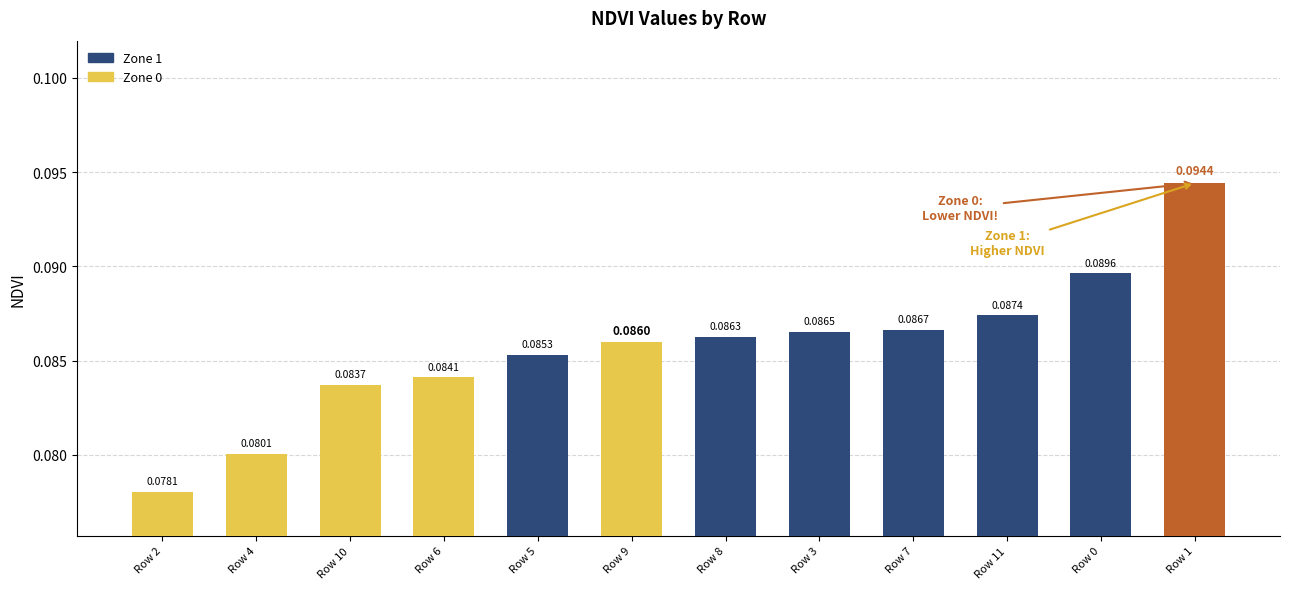

List the labels in order of value, largest first.

Row 1, Row 0, Row 11, Row 7, Row 3, Row 8, Row 9, Row 5, Row 6, Row 10, Row 4, Row 2